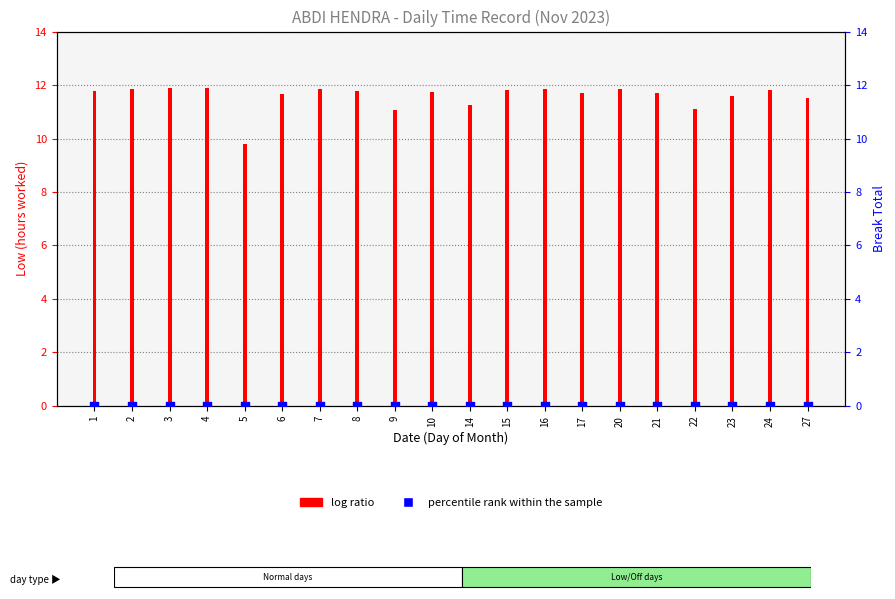

What is the total value across all series at 5?

9.8